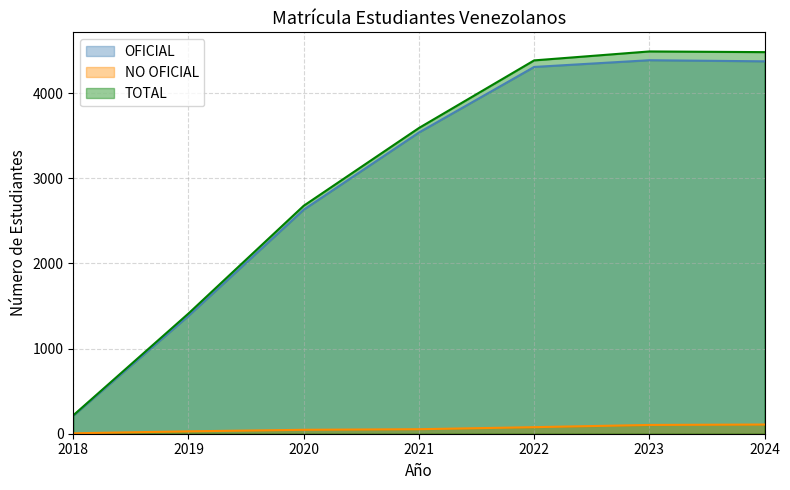

At which category is the sum across all series the highest?

2023